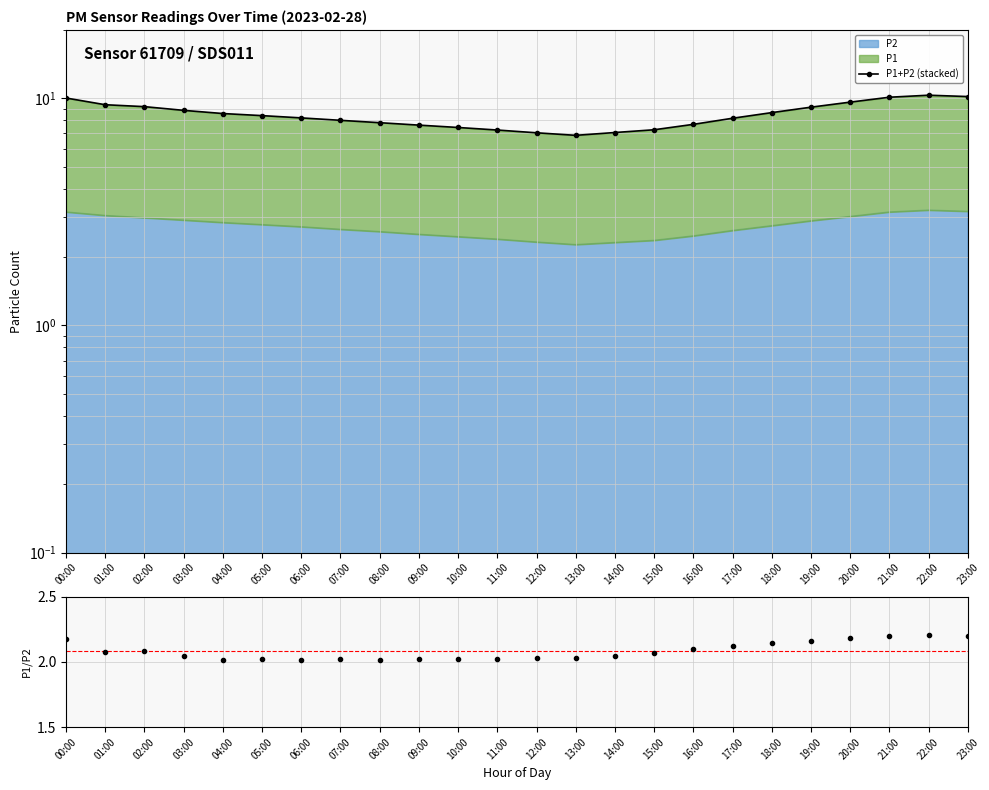

What is the spread (max minus min) of values at 20:00?

7.4